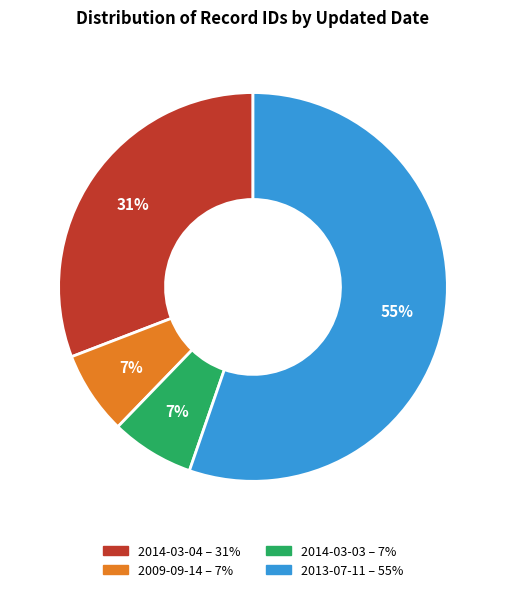

Is there any slice that represents more than half of the pie?

Yes